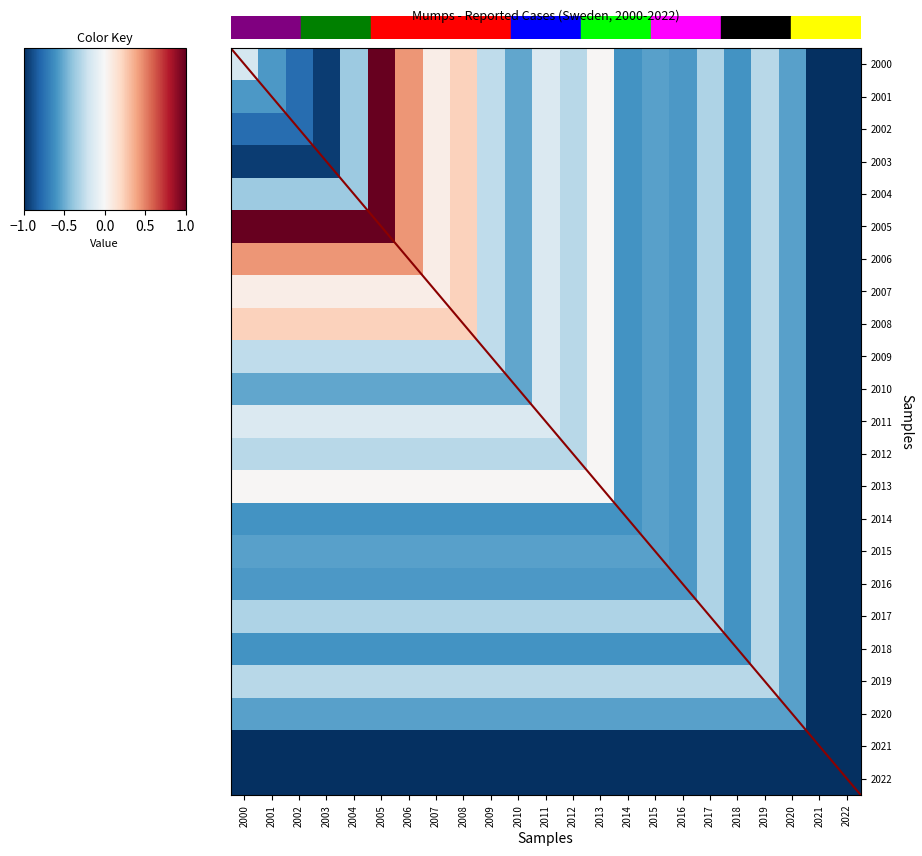

How many values in 2008 are above zero?

10